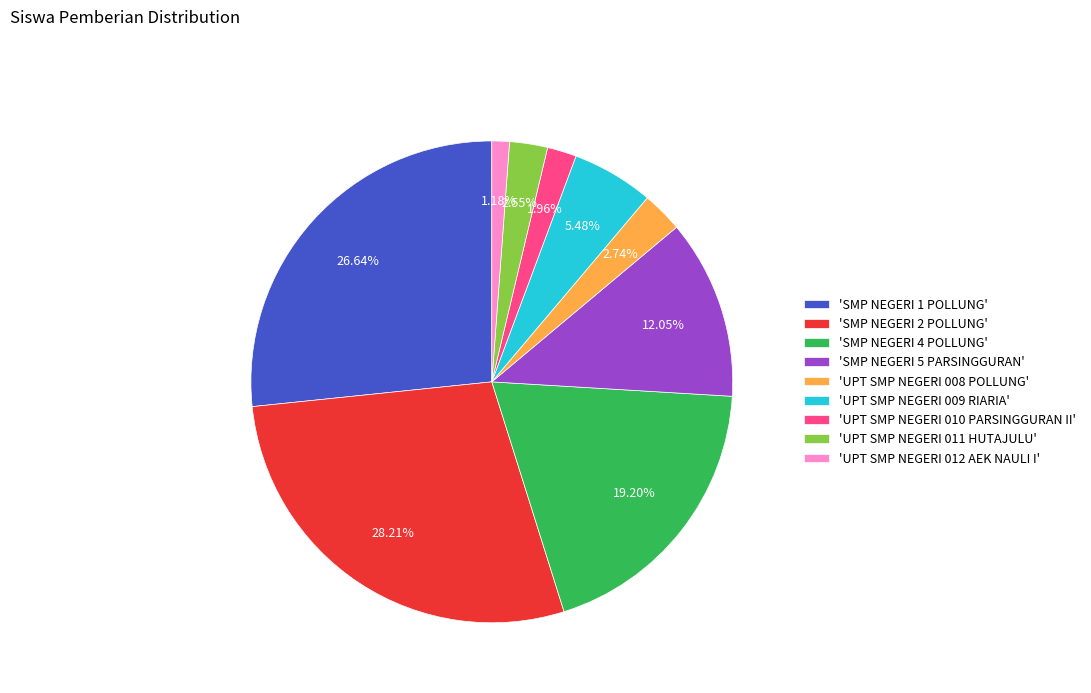

Which has a higher value, 'UPT SMP NEGERI 011 HUTAJULU' or 'SMP NEGERI 5 PARSINGGURAN'?

'SMP NEGERI 5 PARSINGGURAN'